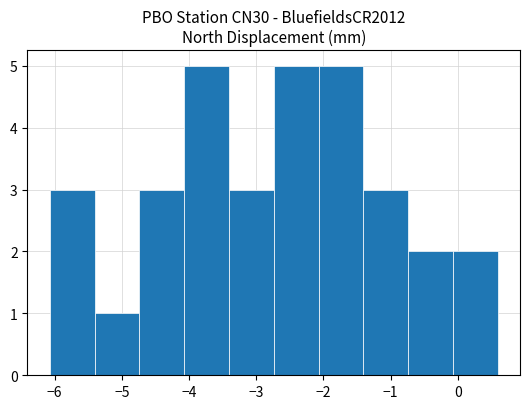

What is the height of the bar covering -5.4 to -4.7 on the x-axis? Neither the bar edges nor the heights are printed on the chart, so give them approximately, as read against the axes.

1